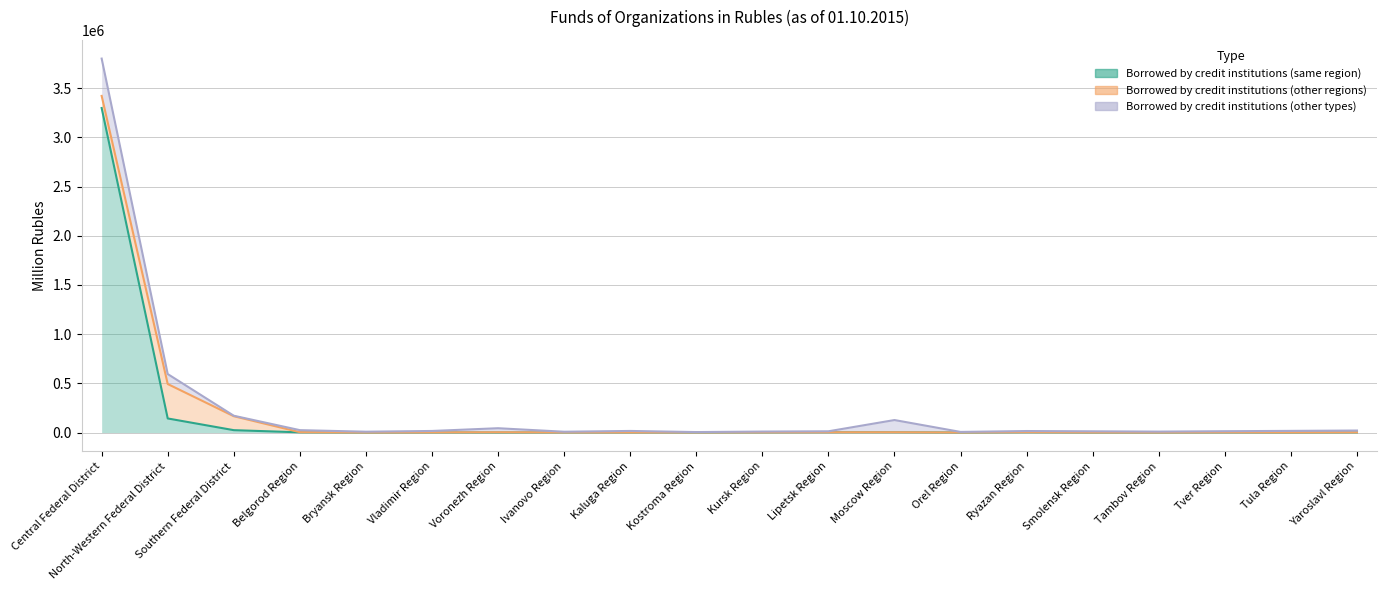

Rank the categories by Borrowed by credit institutions (other regions) value from highest to lowest.

Central Federal District, North-Western Federal District, Southern Federal District, Ryazan Region, Belgorod Region, Voronezh Region, Moscow Region, Lipetsk Region, Yaroslavl Region, Tver Region, Kursk Region, Vladimir Region, Kaluga Region, Ivanovo Region, Kostroma Region, Smolensk Region, Tula Region, Tambov Region, Orel Region, Bryansk Region